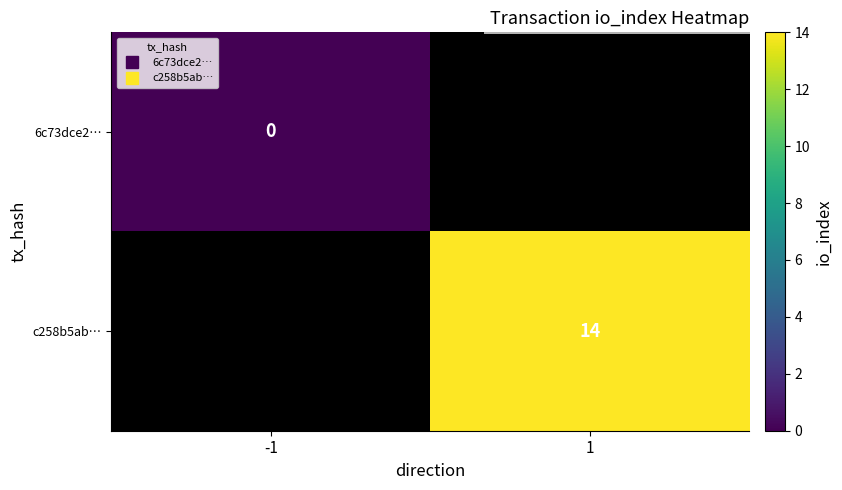

At which label does 6c73dce2… reach its minimum?

-1